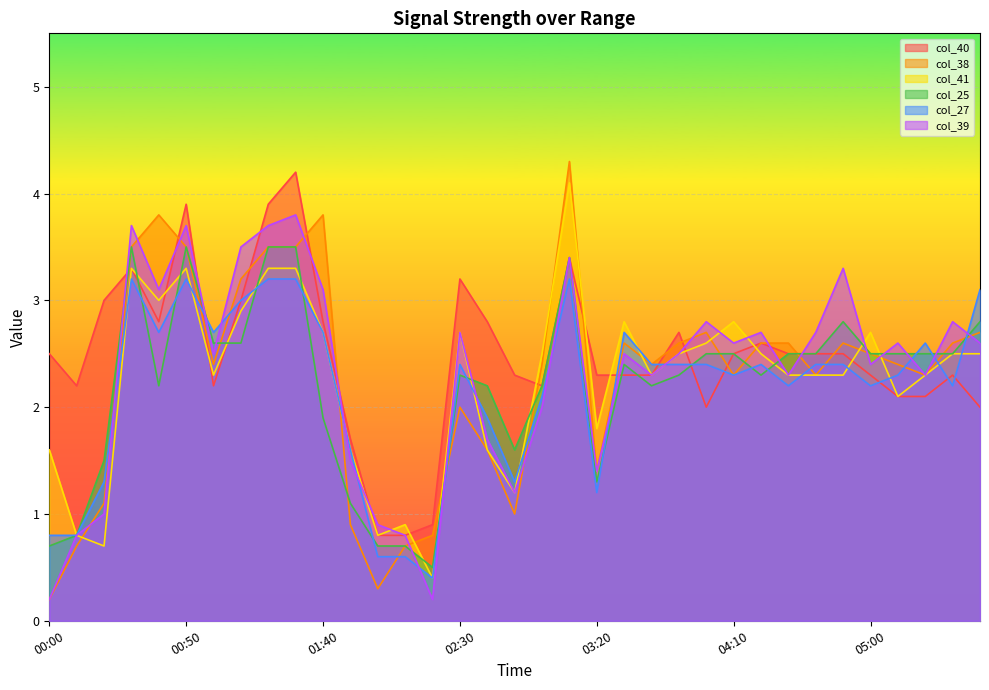

At which label is col_39 closest to 2?

03:00